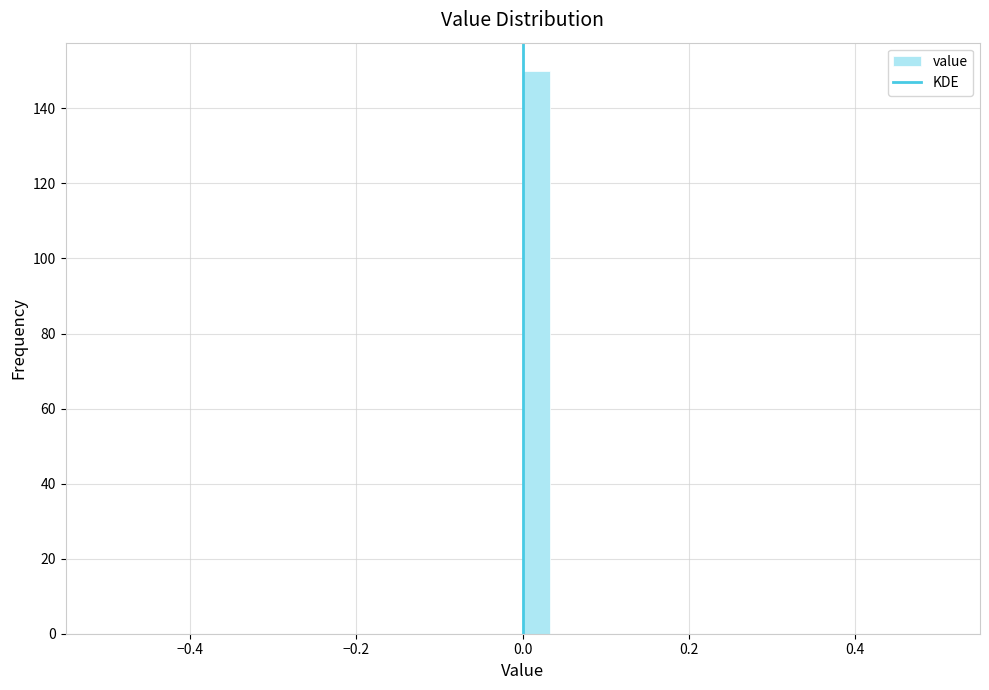

Read against the x-axis, roughly where is the centre of the tallest bar?

0.02